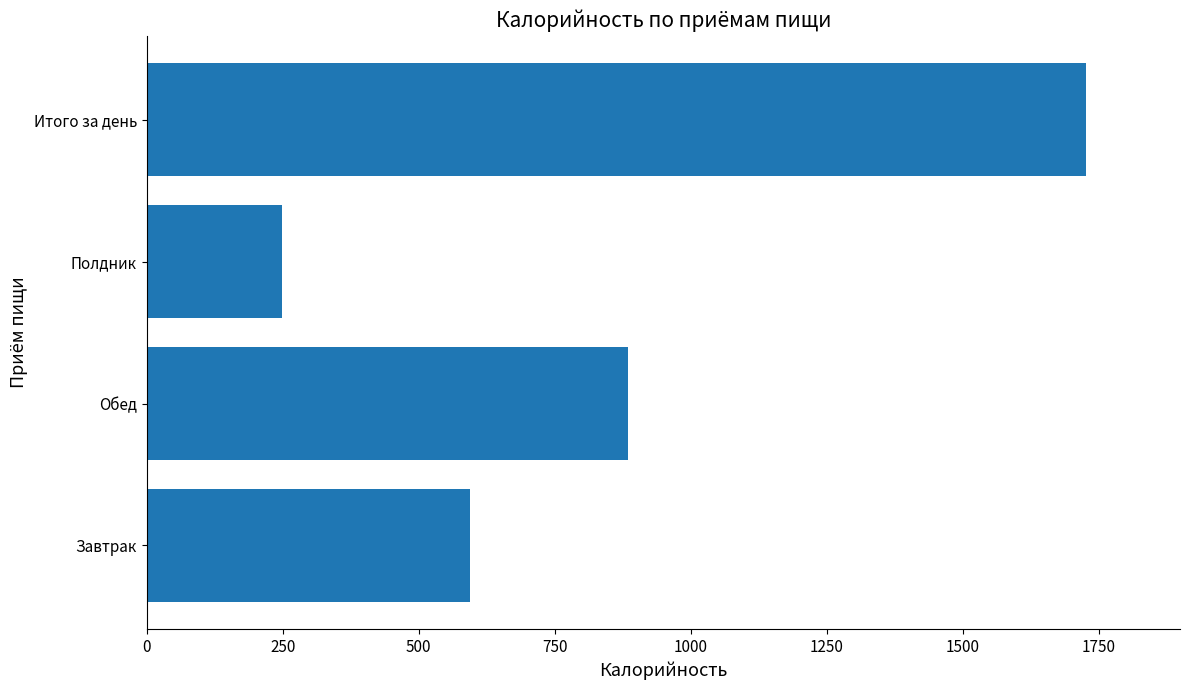

The chart shows a value of 248 at Полдник. True or false?

True